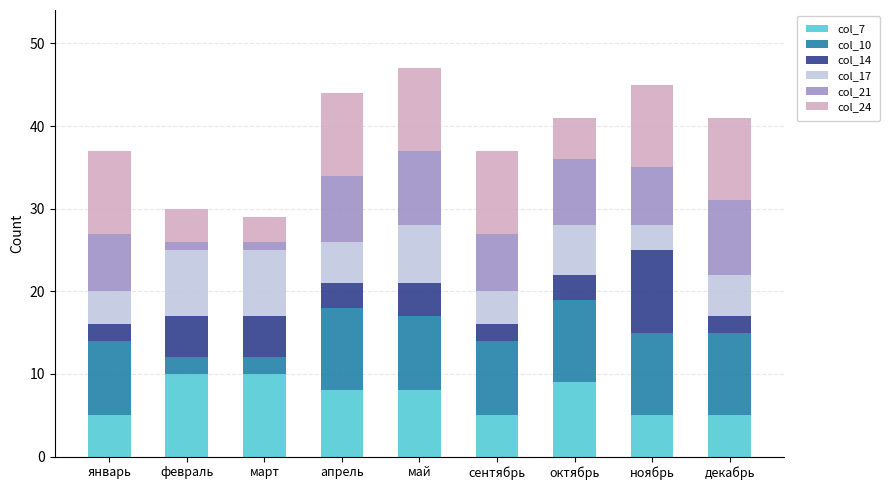

True or false: col_7 has a value of 2 at апрель.

False